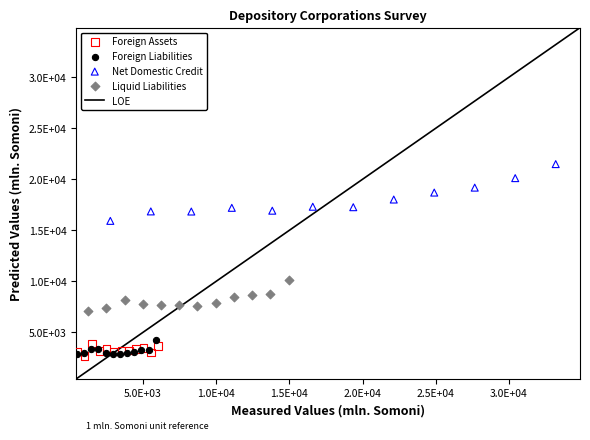

Which series contains the highest Y value?

Net Domestic Credit